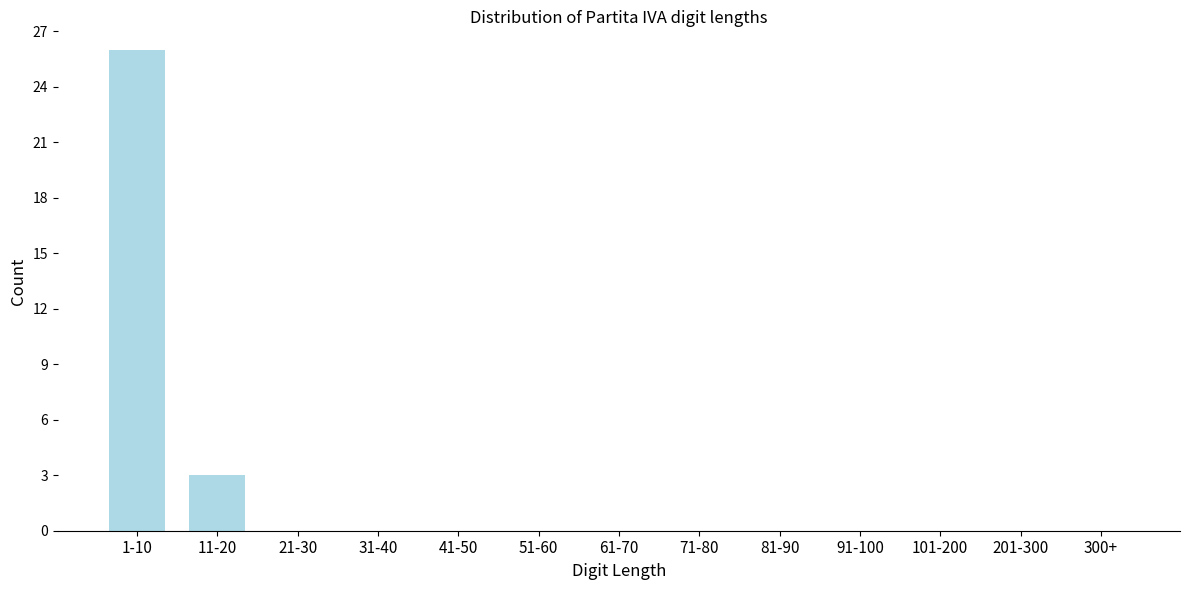

Reading right to left, transcribe all the data shown in this chart.

300+=0	201-300=0	101-200=0	91-100=0	81-90=0	71-80=0	61-70=0	51-60=0	41-50=0	31-40=0	21-30=0	11-20=3	1-10=26